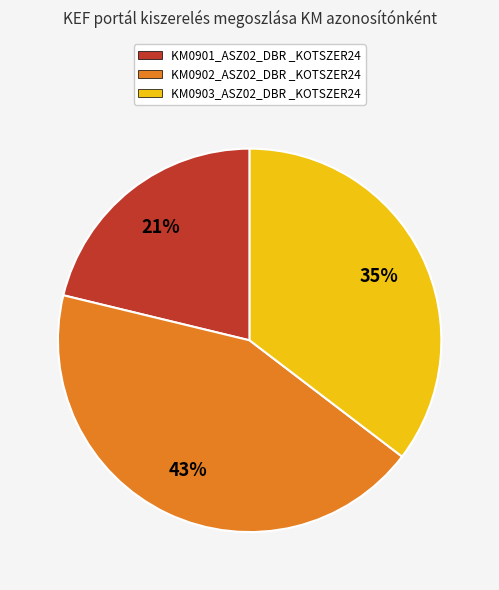

Does KM0901_ASZ02_DBR _KOTSZER24 represent more than half of the total?

No